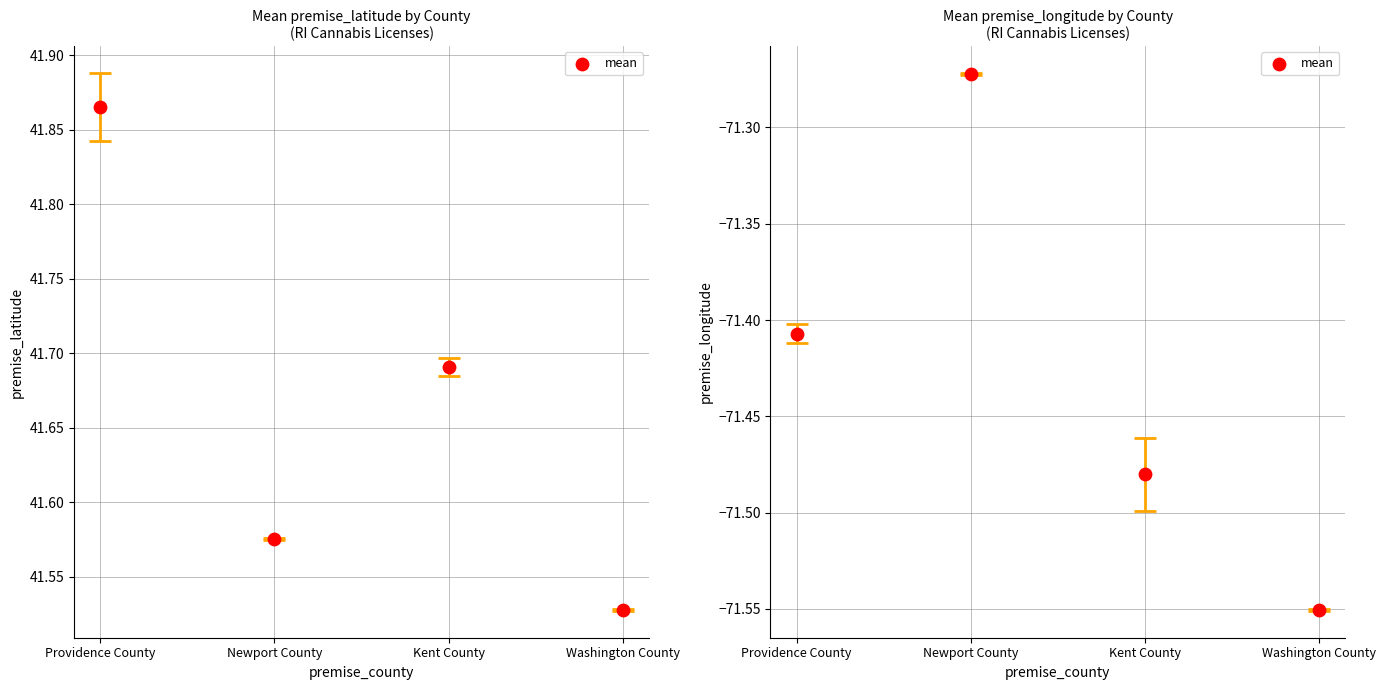

Which series reaches the minimum Y coordinate?

premise_longitude